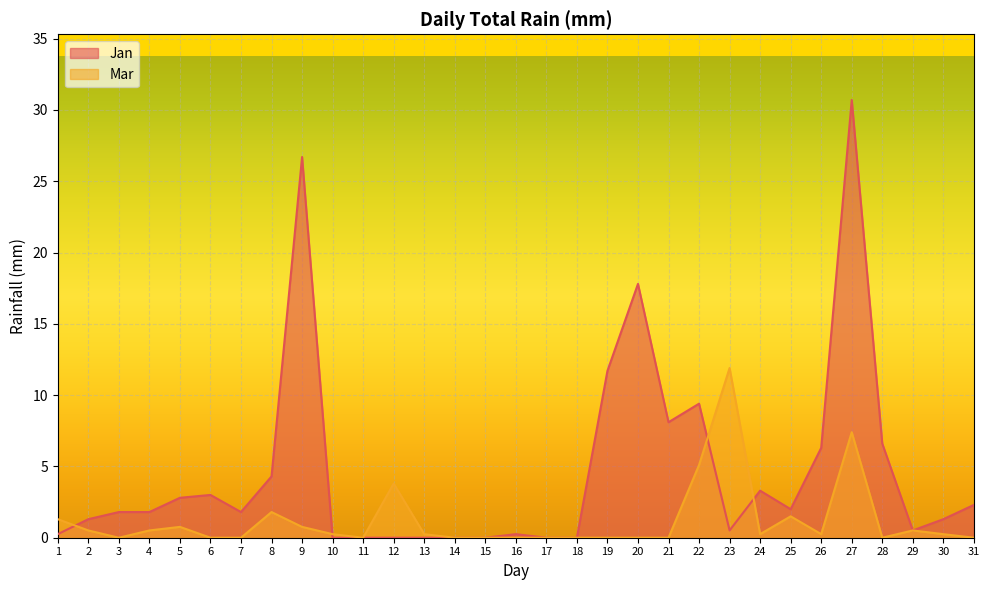

What are all the series names shown in the legend?

Jan, Mar